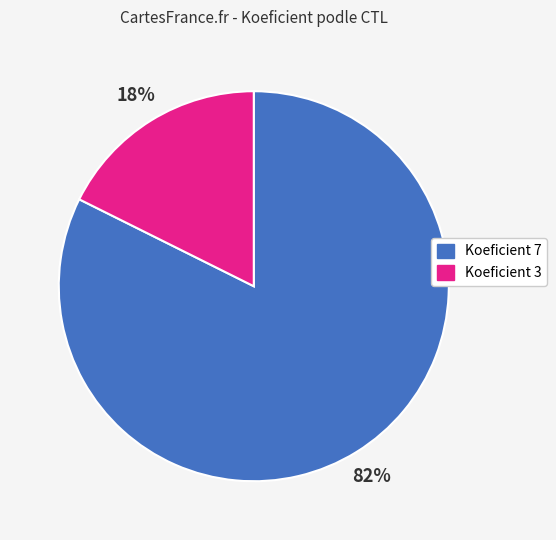

How many segments does this pie chart have?

2